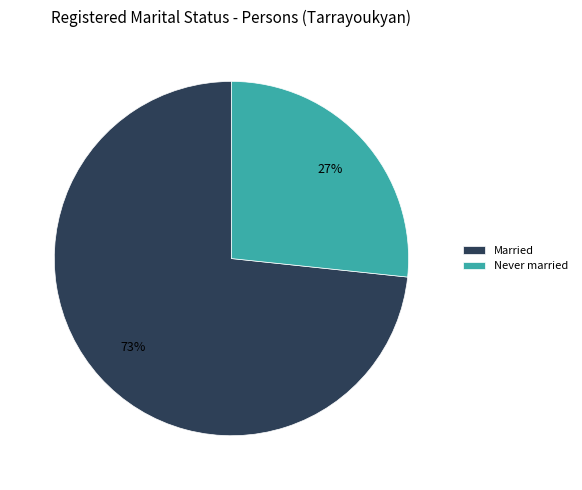

Which has a higher value, Married or Never married?

Married